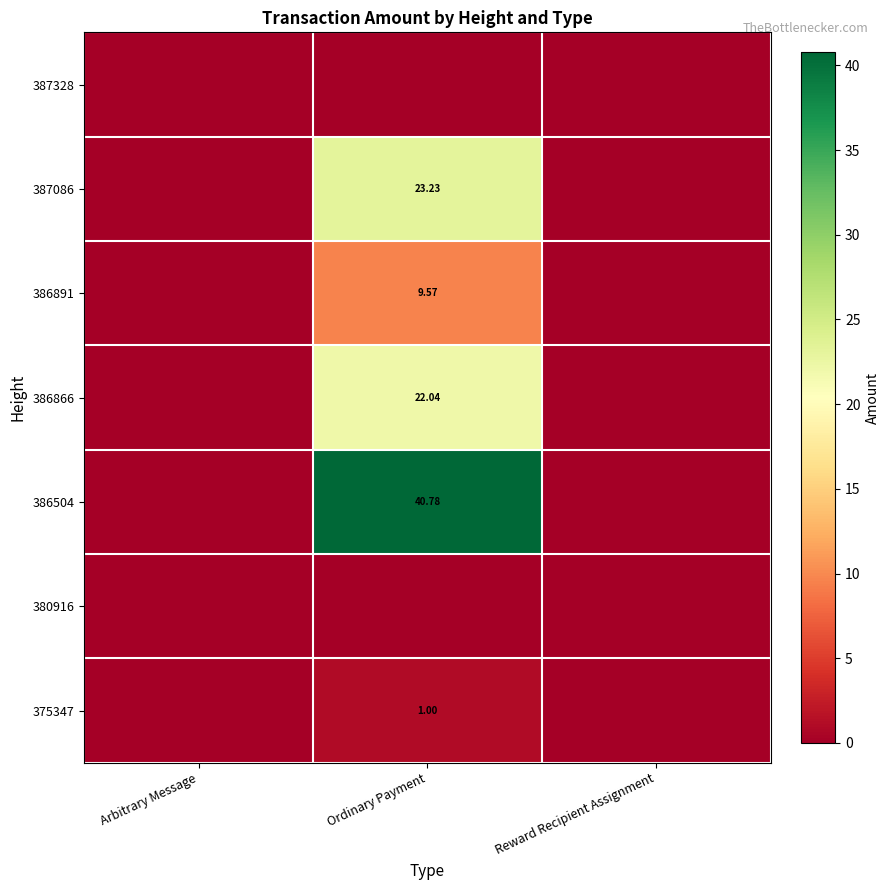

Is it true that 386866 equals 22.0 at Ordinary Payment?

True